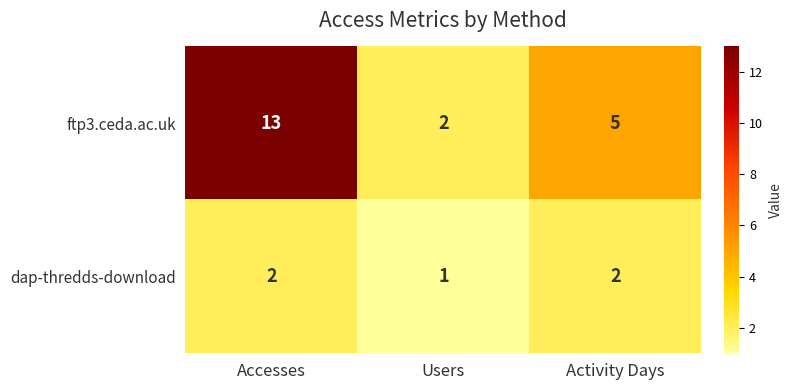

Count the number of categories in the chart.

3